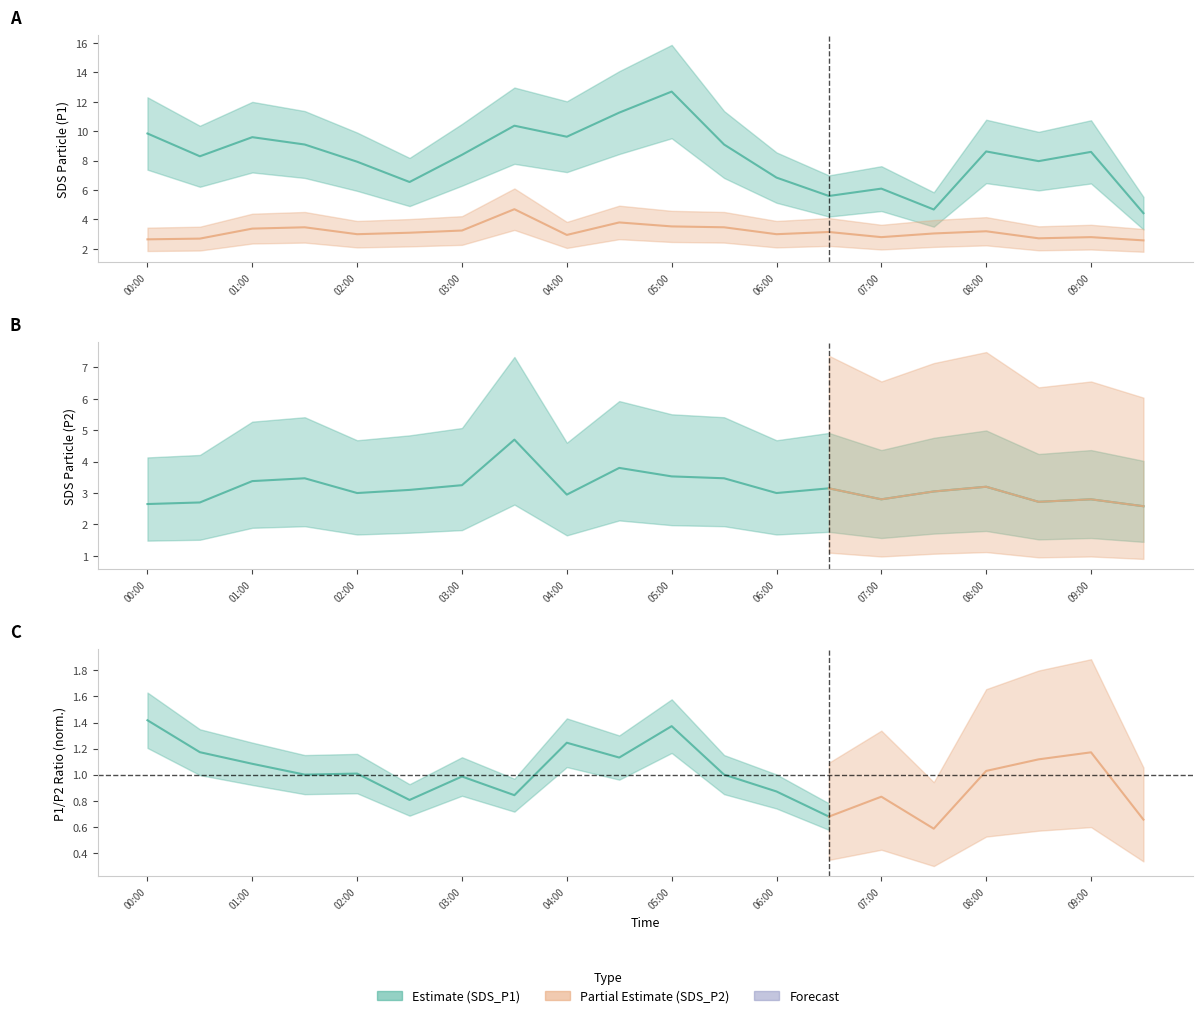

At which label does SDS_P1 reach its minimum?

09:30